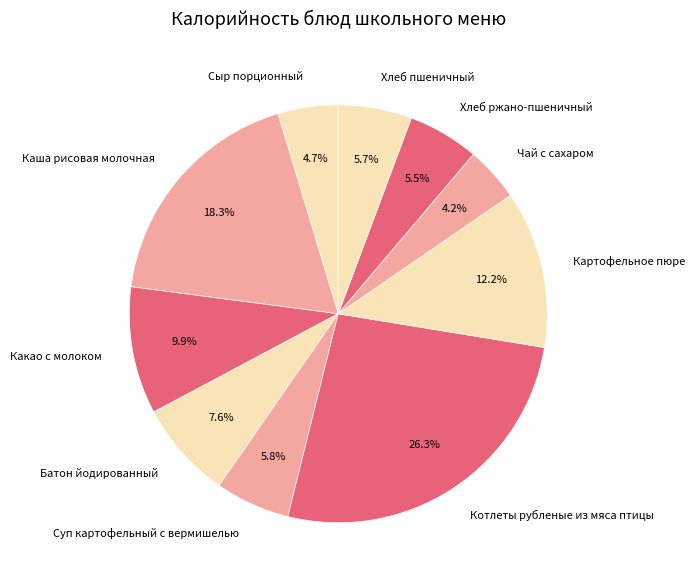

To the nearest percent, what is the combined percentage of Какао с молоком and Хлеб ржано-пшеничный?

15%